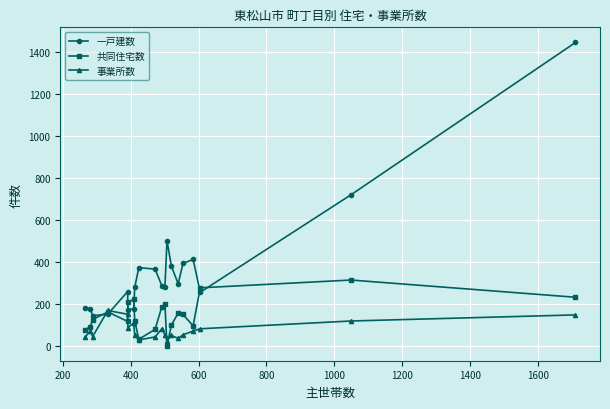

List the series in order of their overall mean, lowest first.

事業所数, 共同住宅数, 一戸建数